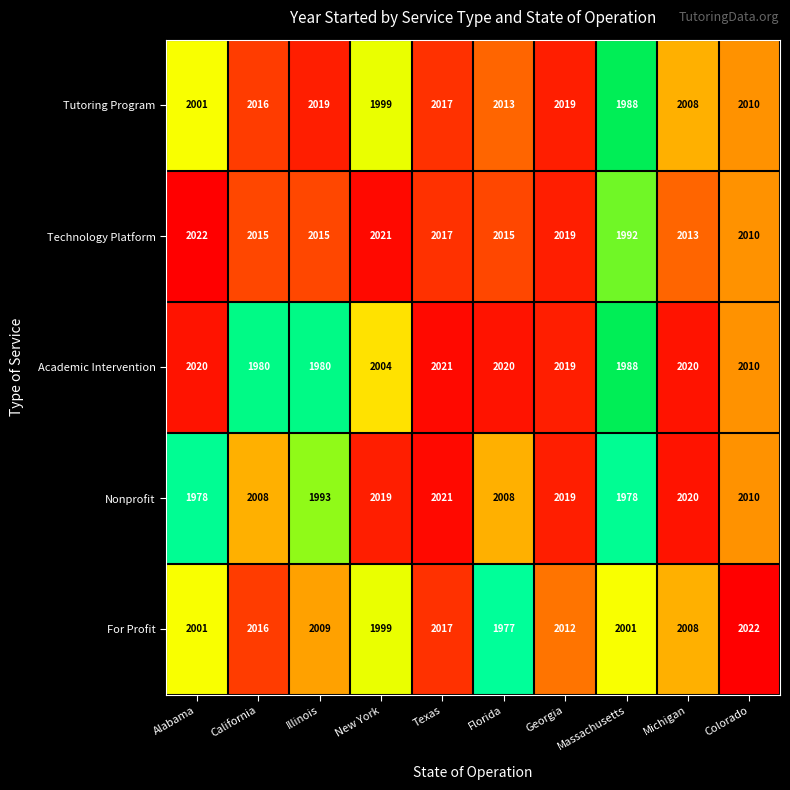

At which label does Tutoring Program first exceed 2013?

California